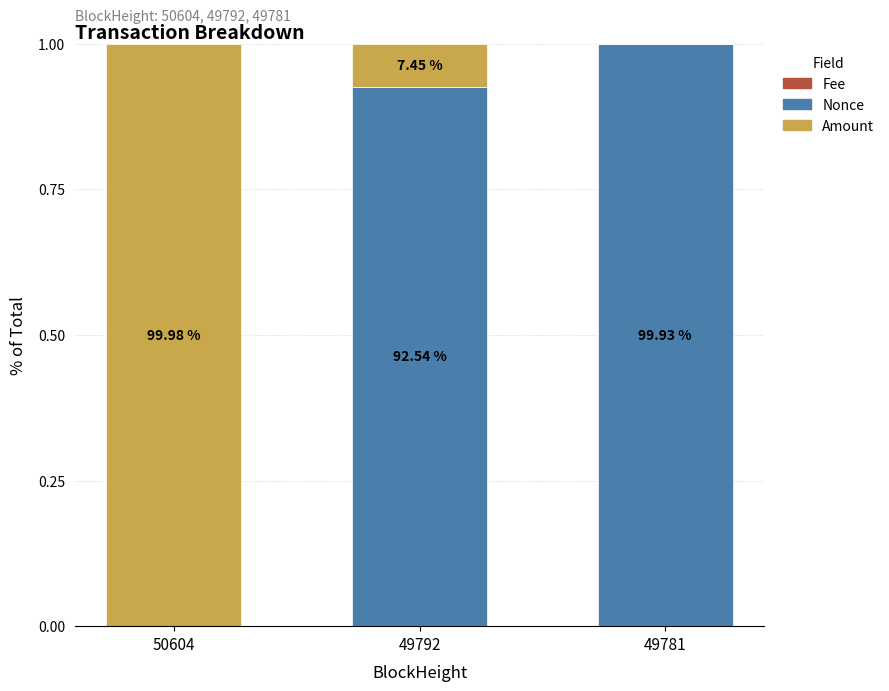

True or false: Amount has a value of 0.0 at 49781.

True